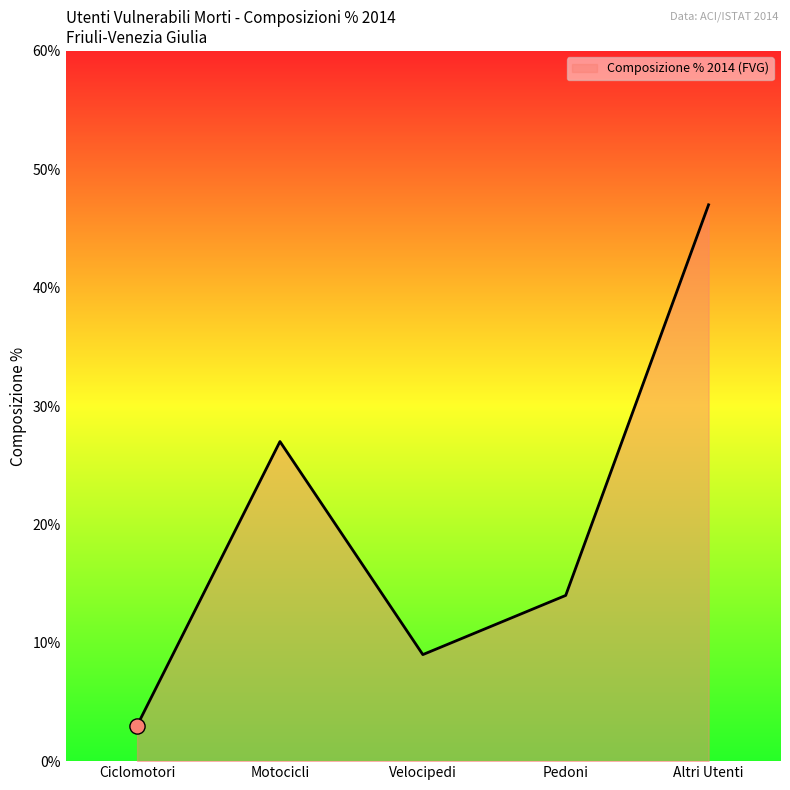

Which has a higher value, Motocicli or Ciclomotori?

Motocicli